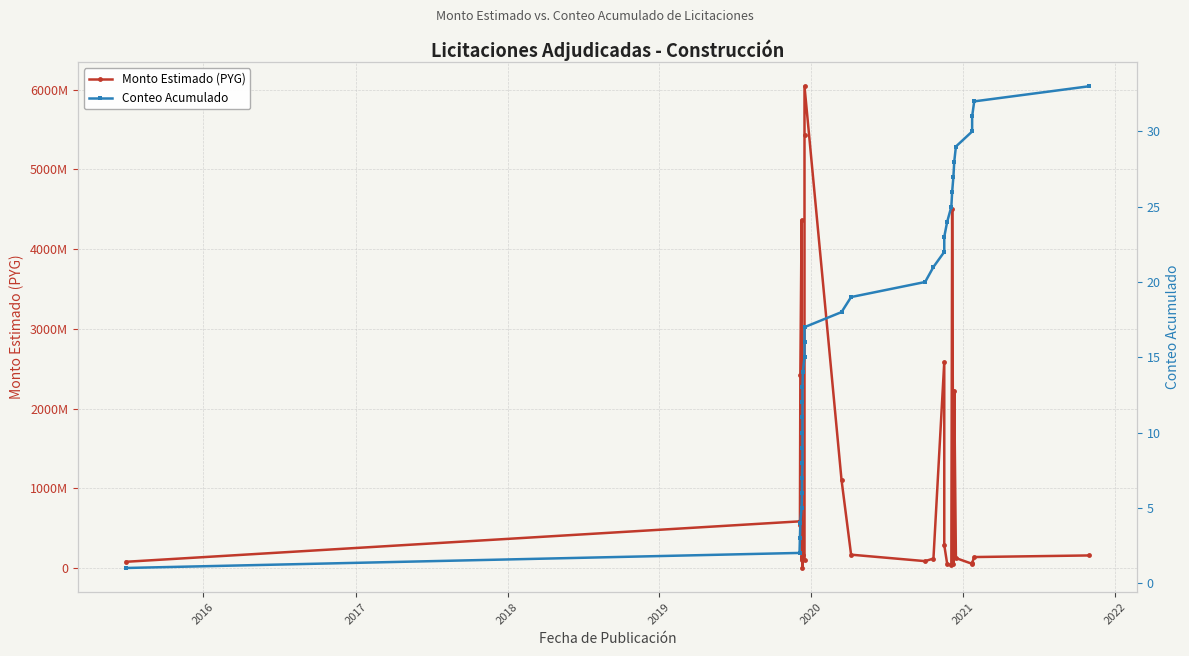

True or false: Monto Estimado (PYG) has more than 1 interior local peaks.

True